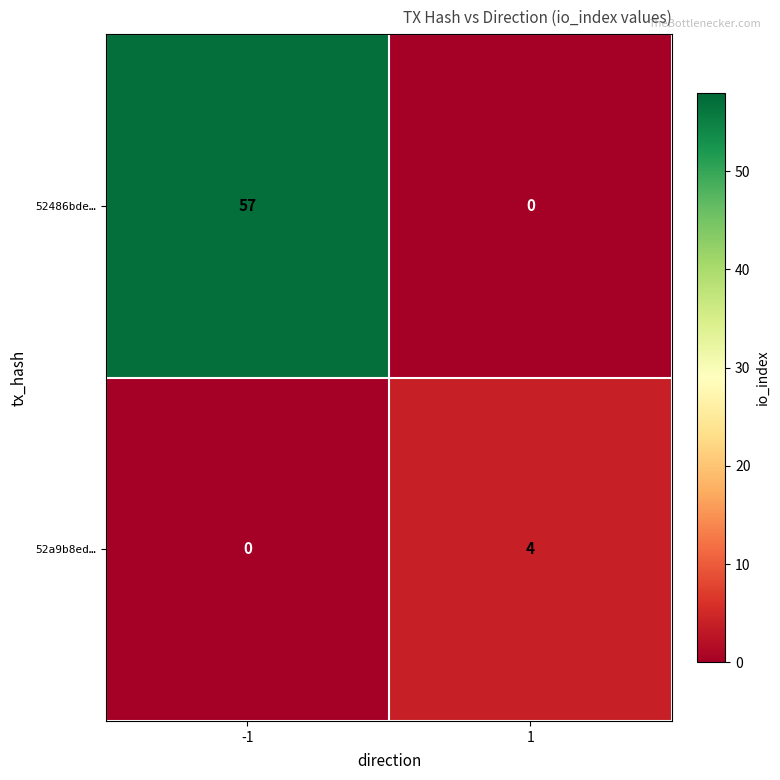

What is the greatest value displayed?

57